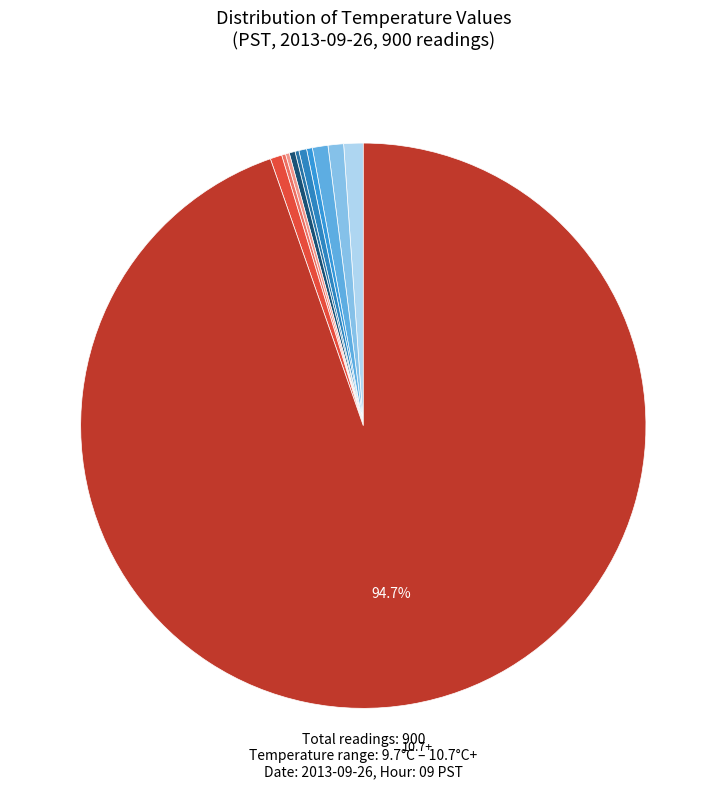

What is the smallest slice in the pie chart?

10.2